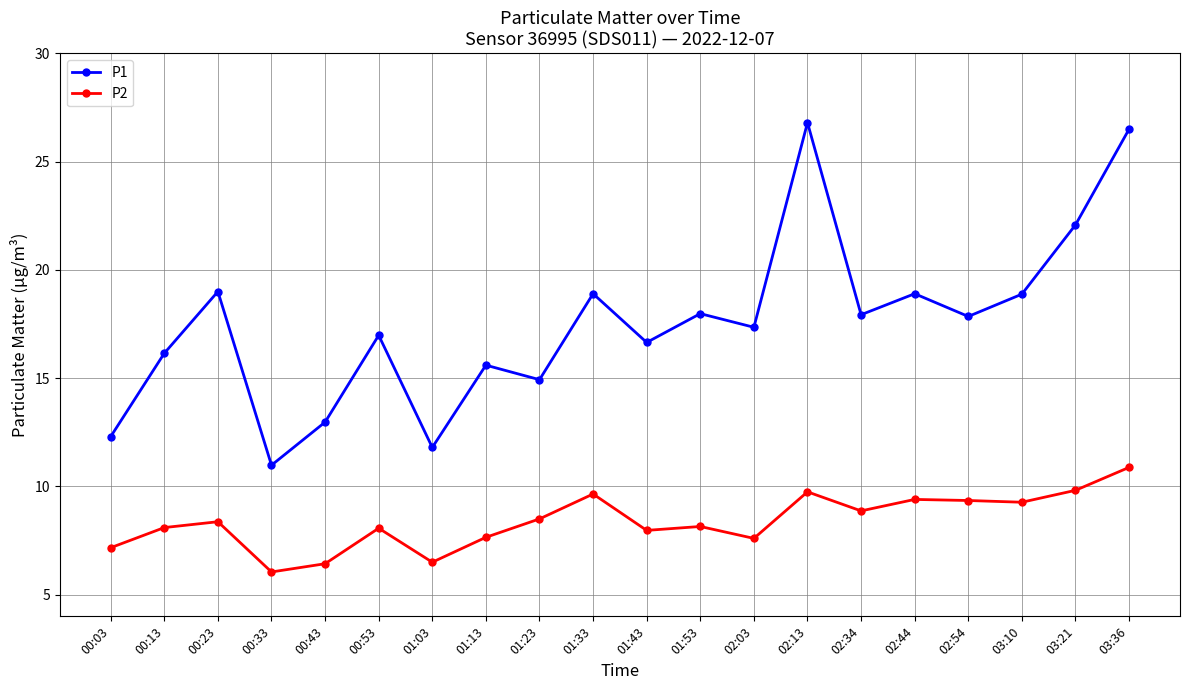

Which series has the largest total across all categories?

P1